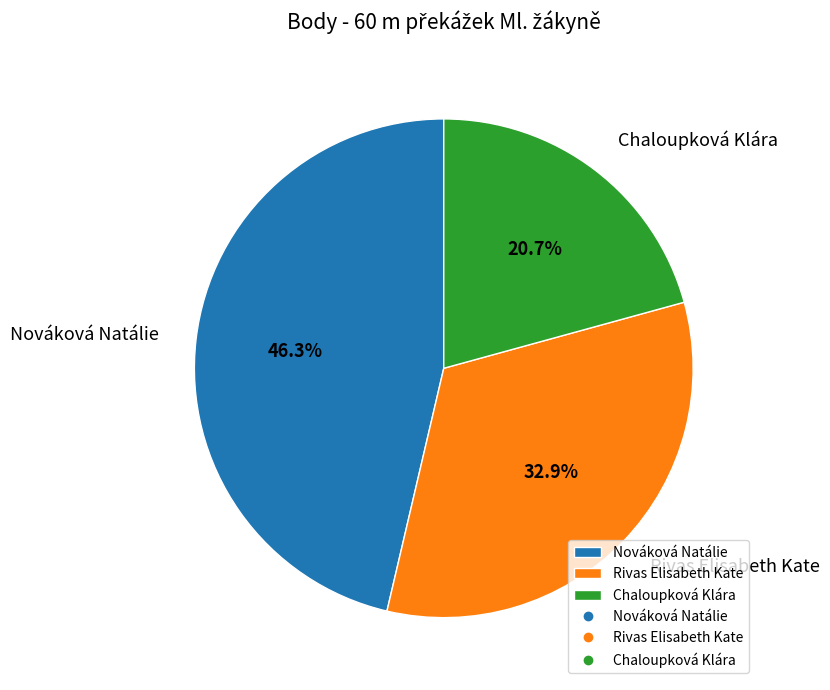

What is the ratio of the value at Nováková Natálie to the value at Rivas Elisabeth Kate?

1.4